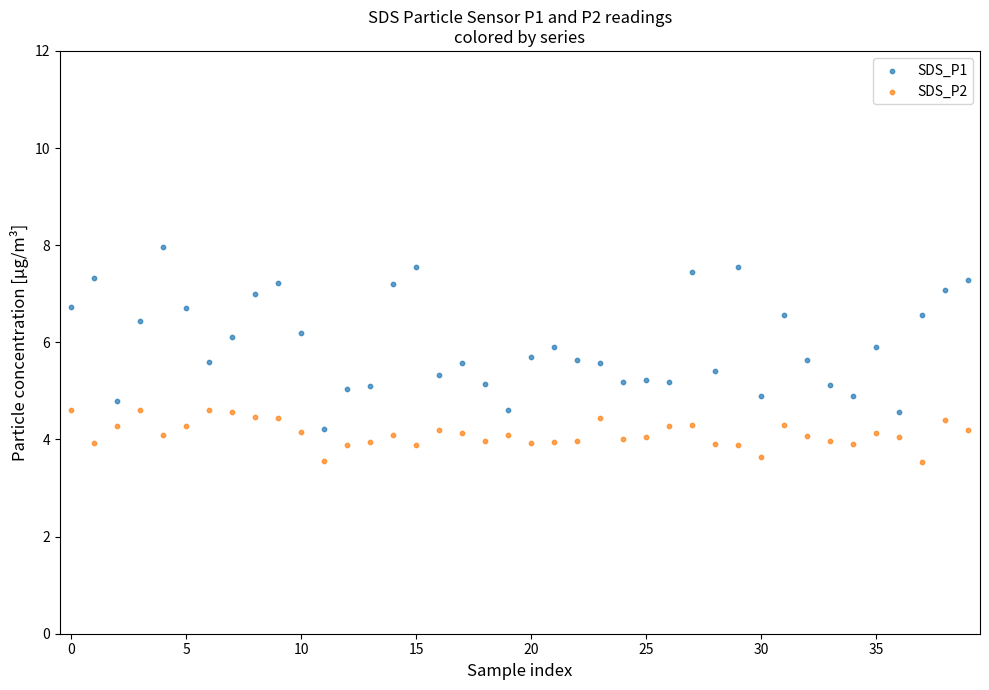

Which series contains the lowest Y value?

SDS_P2